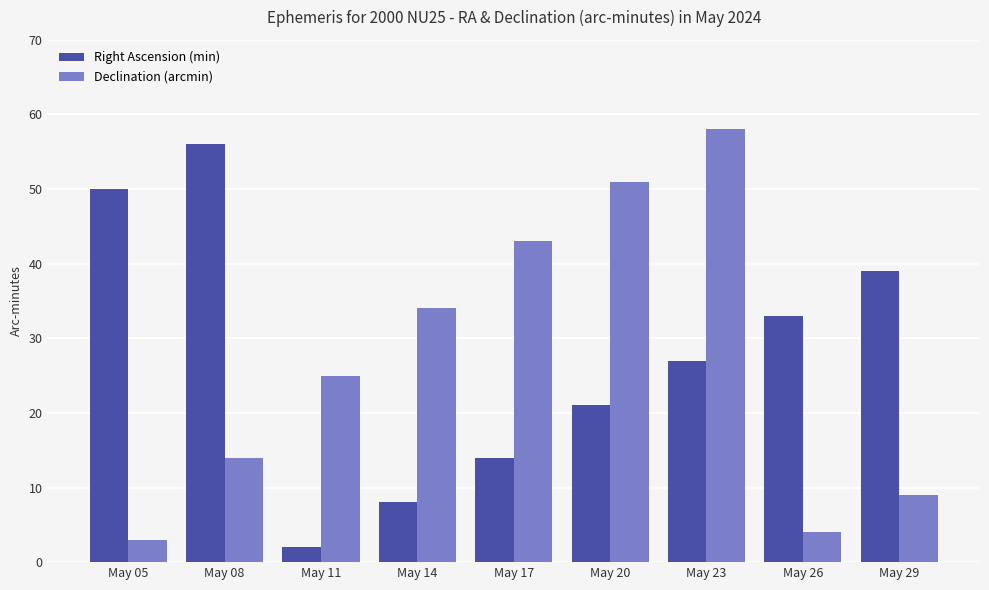

At May 23, list the series in order from smallest to largest.

Right Ascension (min), Declination (arcmin)